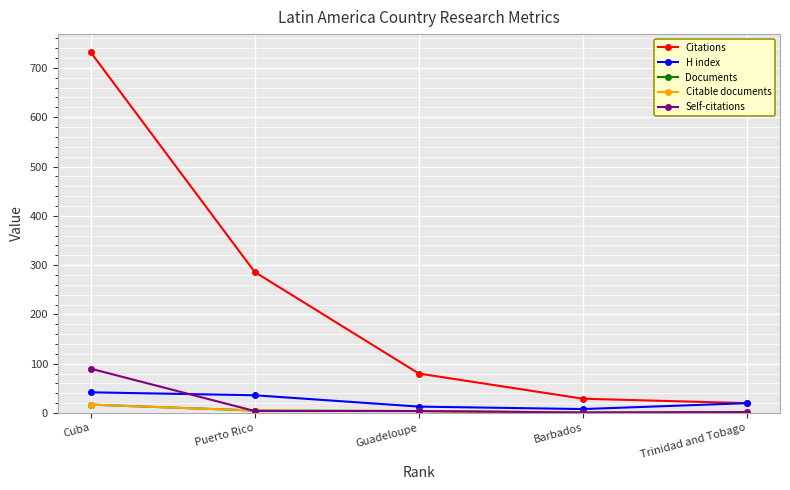

At which category is the sum across all series the highest?

Cuba